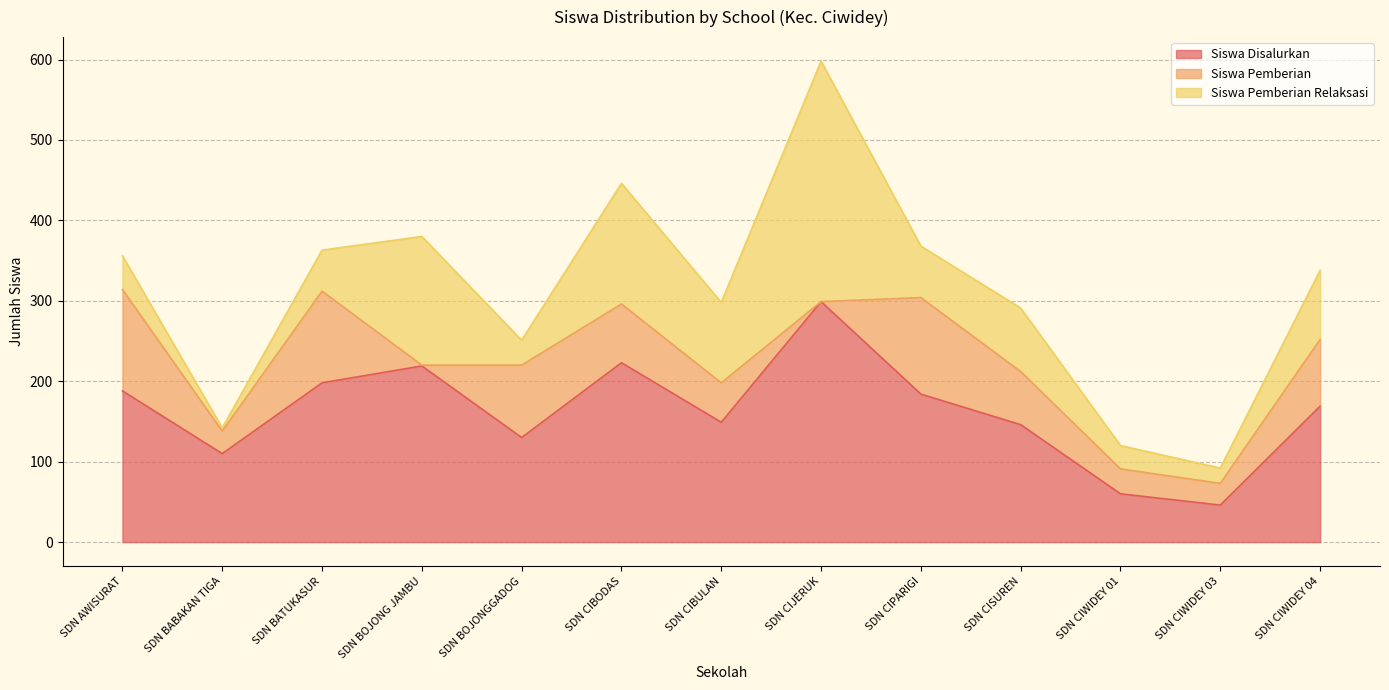

Where is Siswa Pemberian Relaksasi nearest to the value 151?

SDN CIBODAS